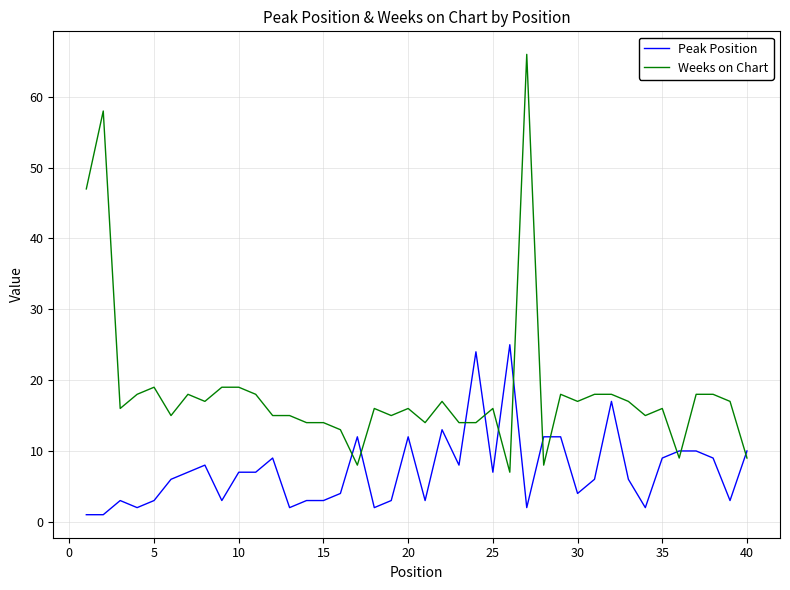

Which series has the largest total across all categories?

Weeks on Chart